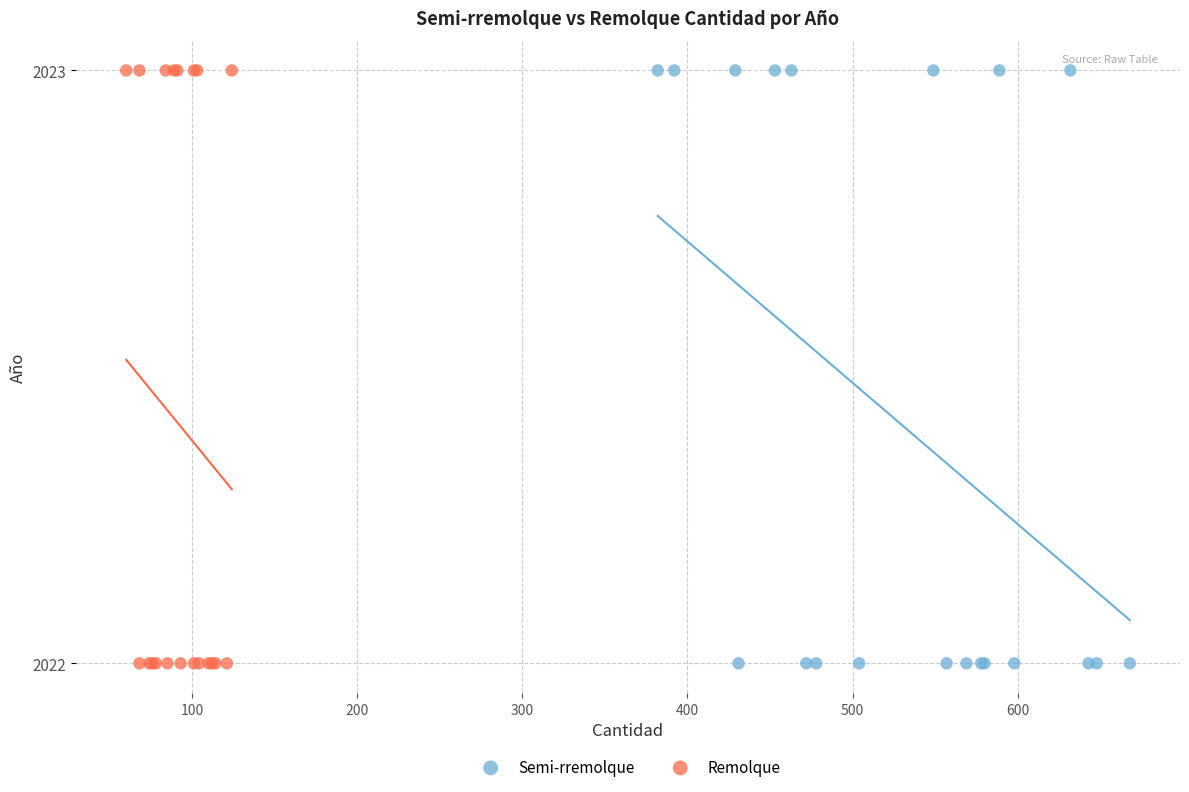

What are all the series names shown in the legend?

Semi-rremolque, Remolque